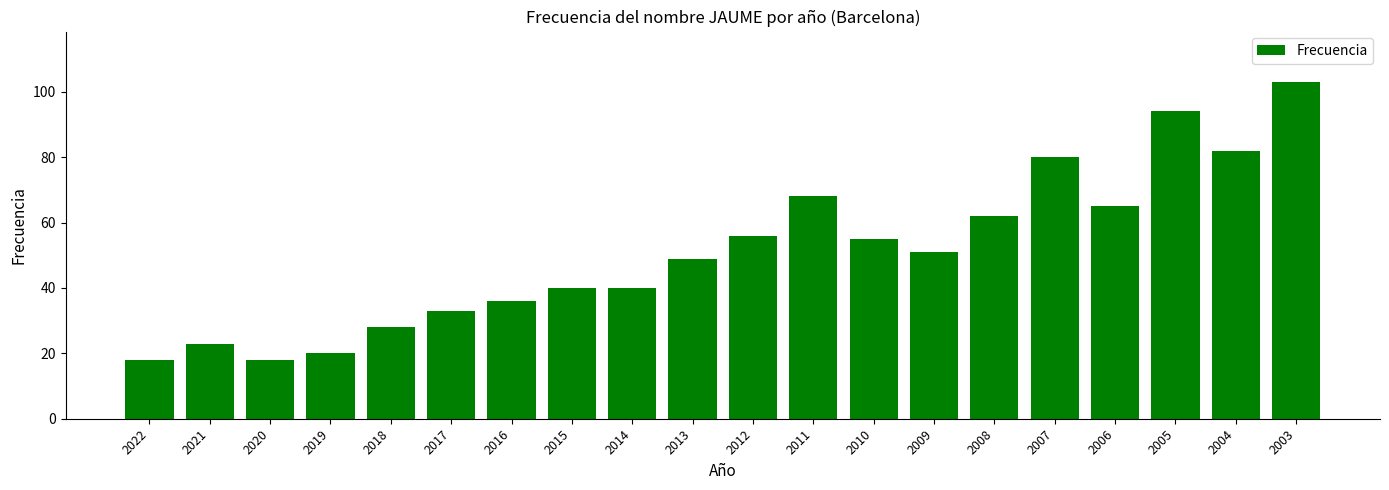

Where is the data nearest to the value 60?

2008